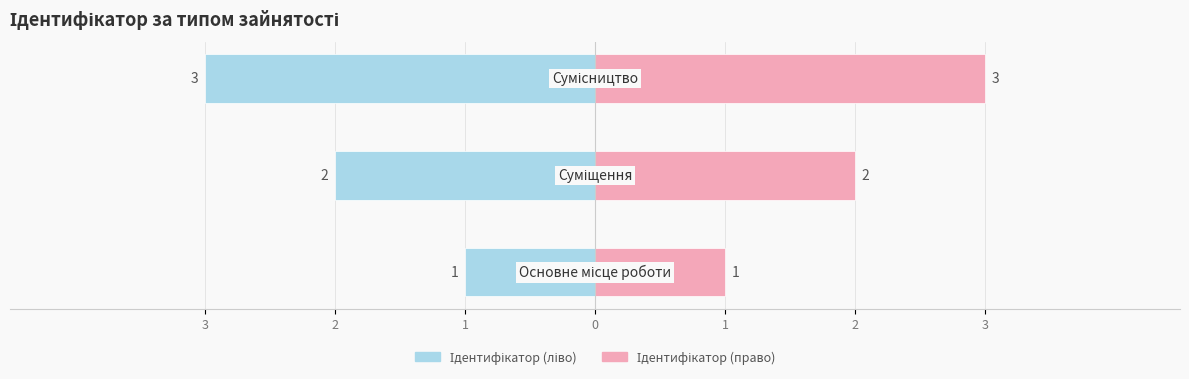

How many groups of bars are there?

3